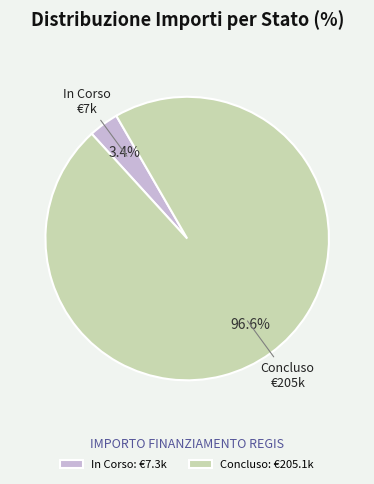

What percentage is NOT represented by In Corso: €7.3k?

96.6%